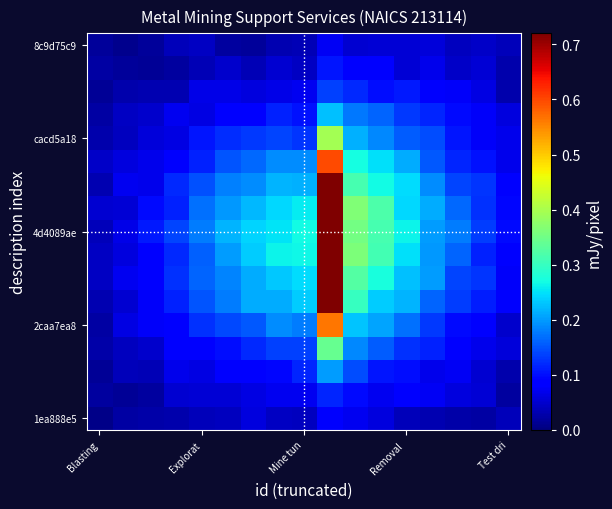

At how many categories does at least one series exceed 0?

17